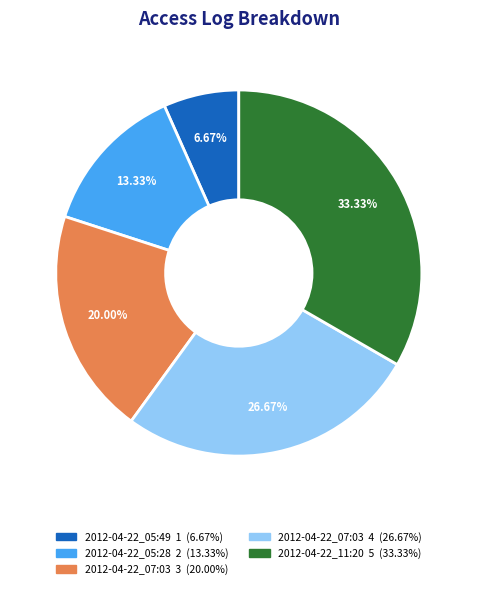

Is there any slice that represents more than half of the pie?

No